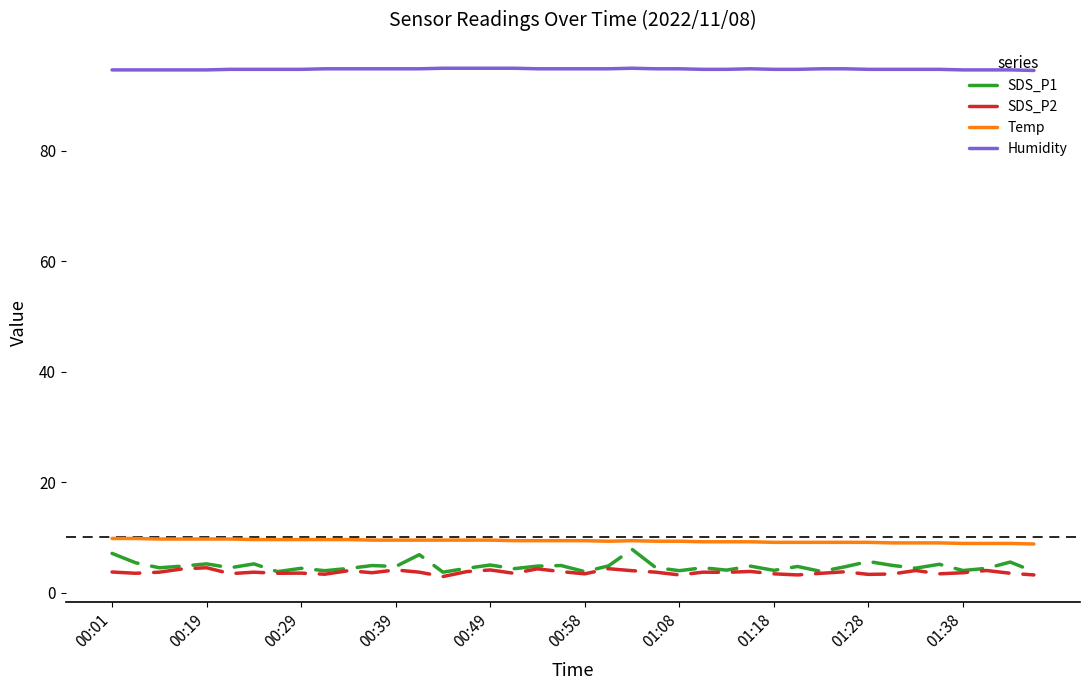

Which series has the widest spread of values?

SDS_P1